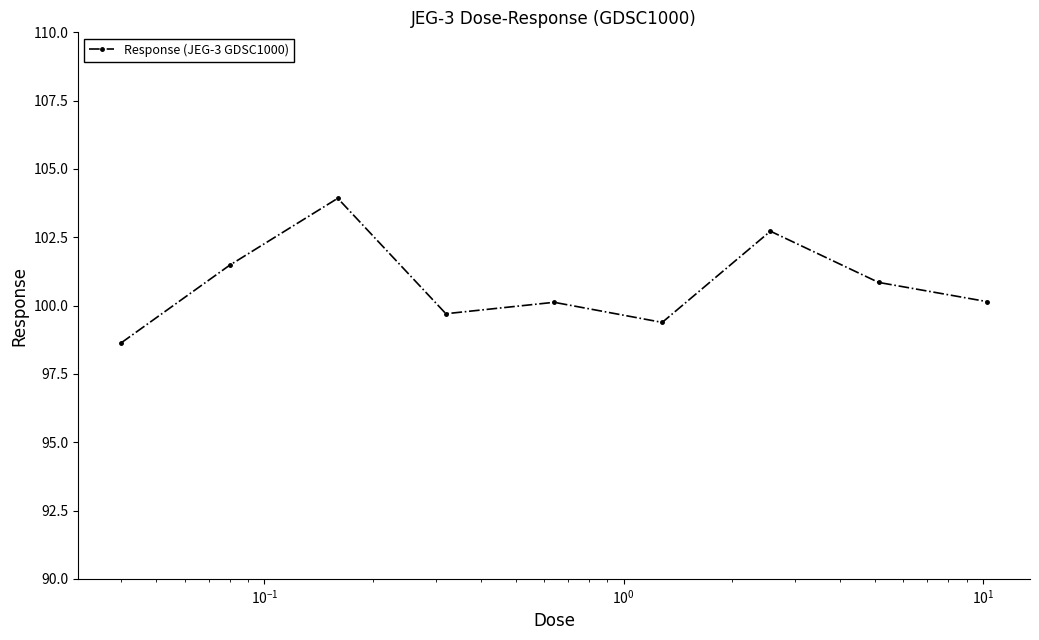

How many interior local peaks (higher than both neighbors) does the data have?

3